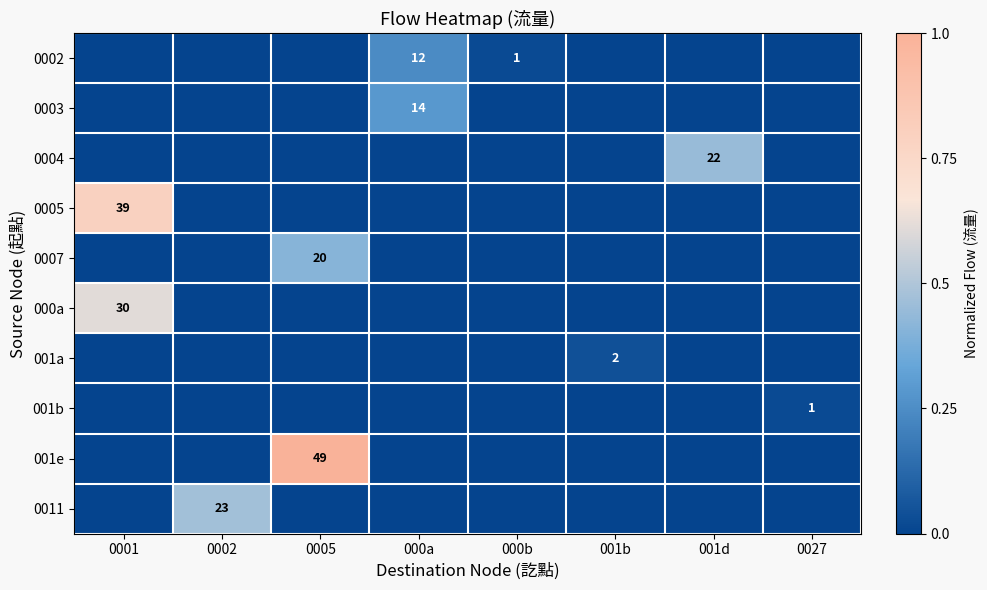

The value of 0004 at 001d is 22. True or false?

True